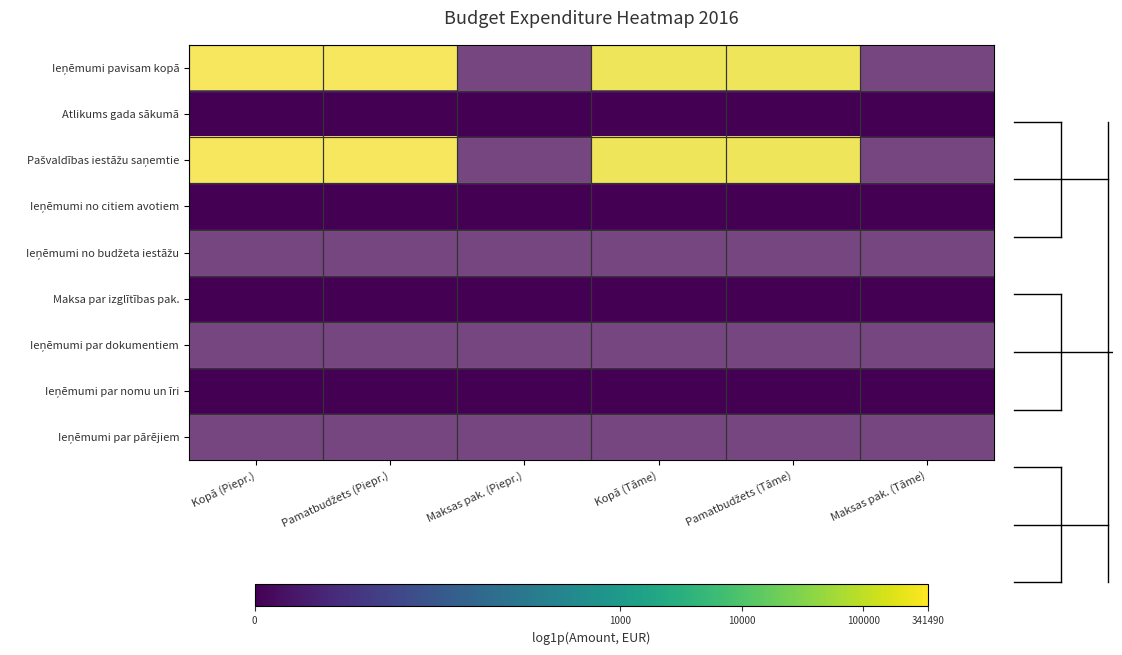

Between Pamatbudžets (Piepr.) and Kopā (Tāme), which series saw the biggest shift?

Ieņēmumi pavisam kopā